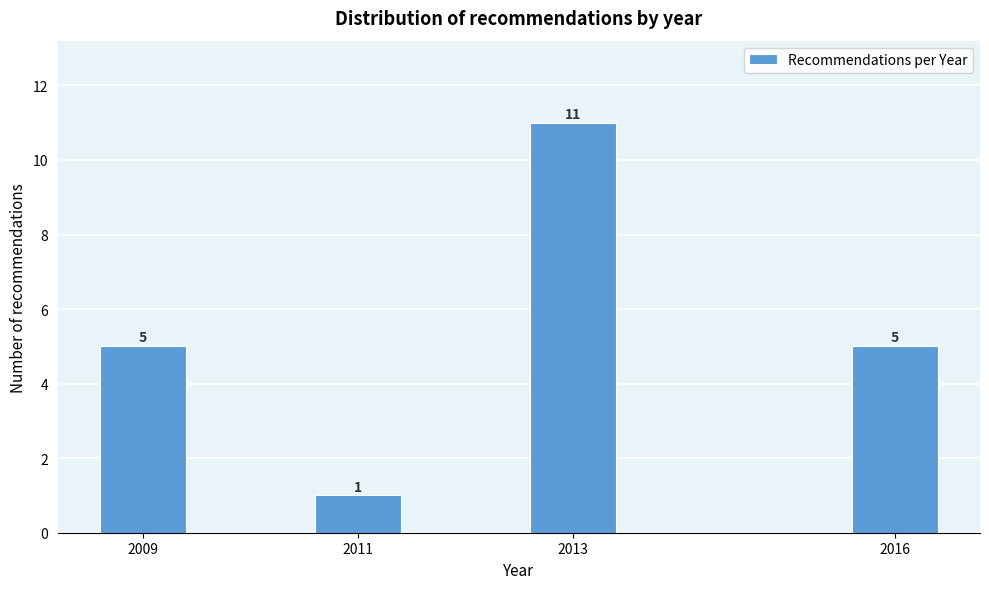

Reading right to left, list all the values displayed in this chart.

5	11	1	5